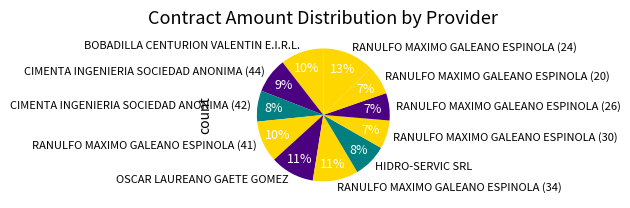

True or false: CIMENTA INGENIERIA SOCIEDAD ANONIMA (44) accounts for 1% of the total.

False